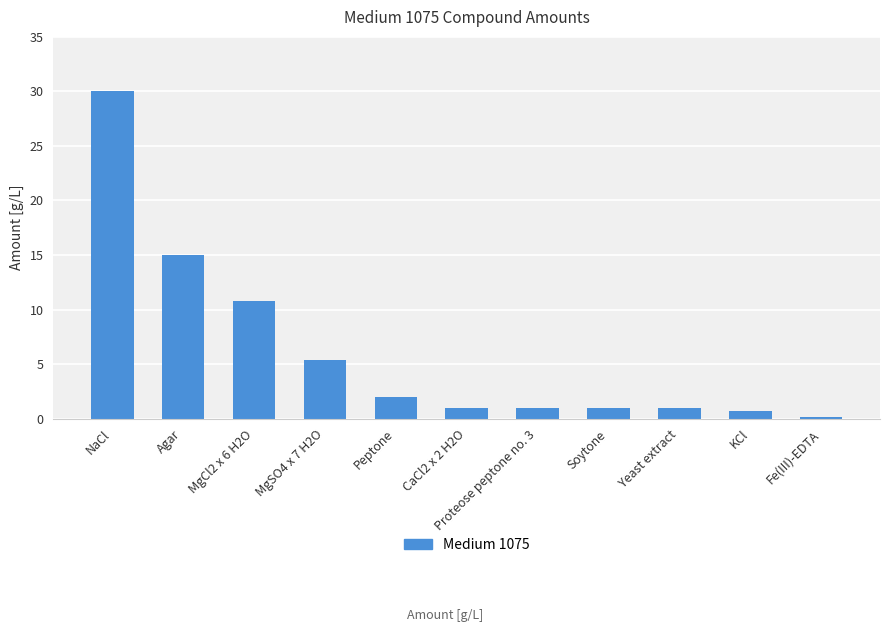

Is it true that the value at MgSO4 x 7 H2O is 5.4?

True